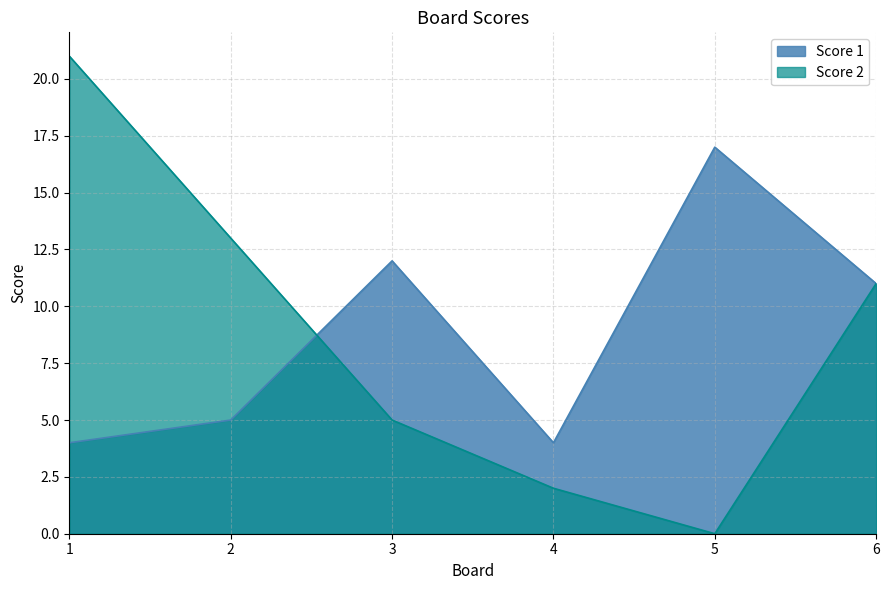

Rank the series by their maximum value, from highest to lowest.

Score 2, Score 1